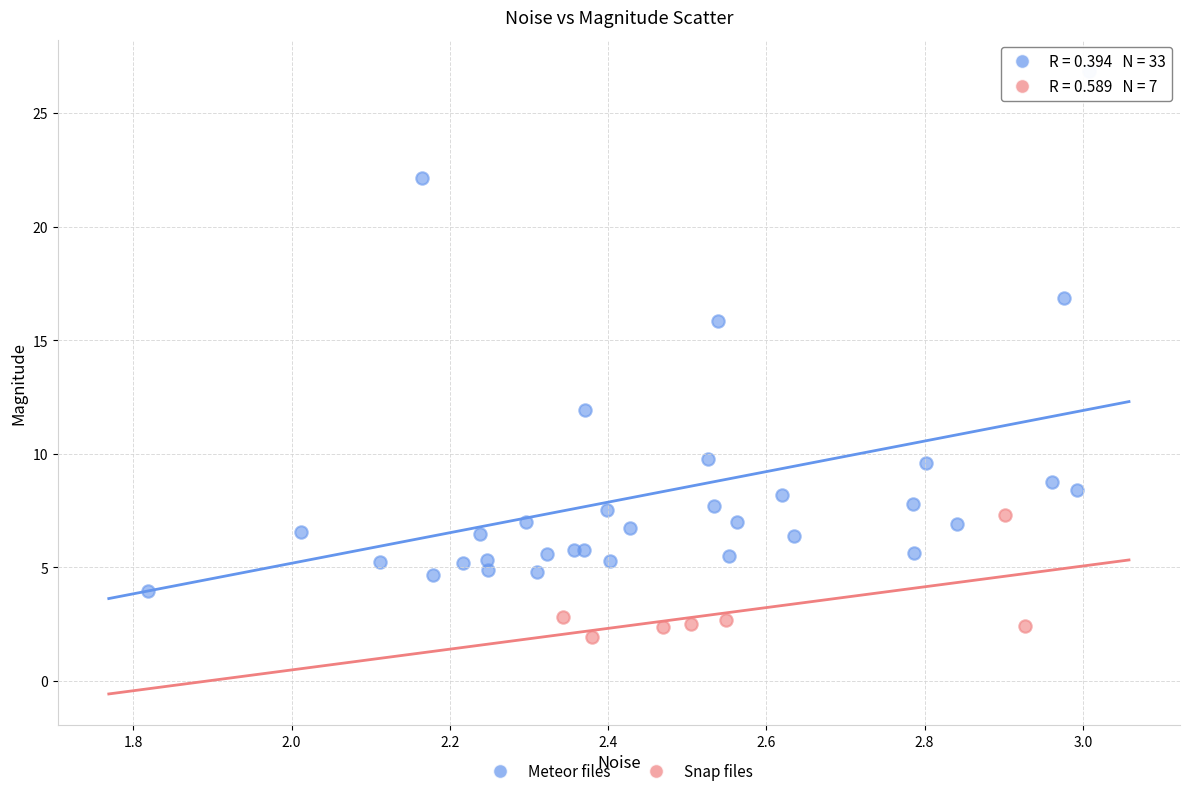

Which series reaches the maximum Y coordinate?

Meteor files